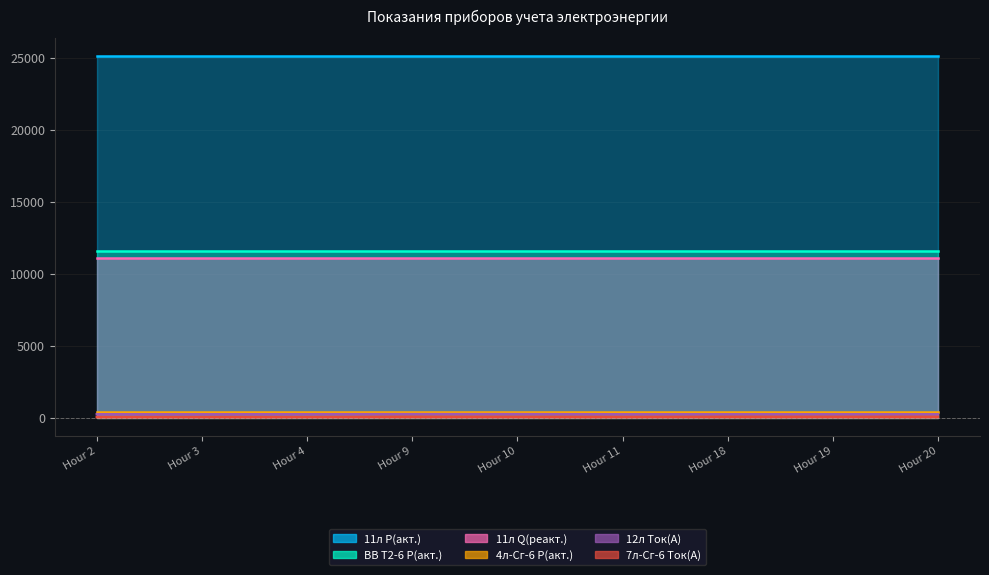

What is the sum of the 12л Ток(А) values at Hour 18 and Hour 9?

470.0